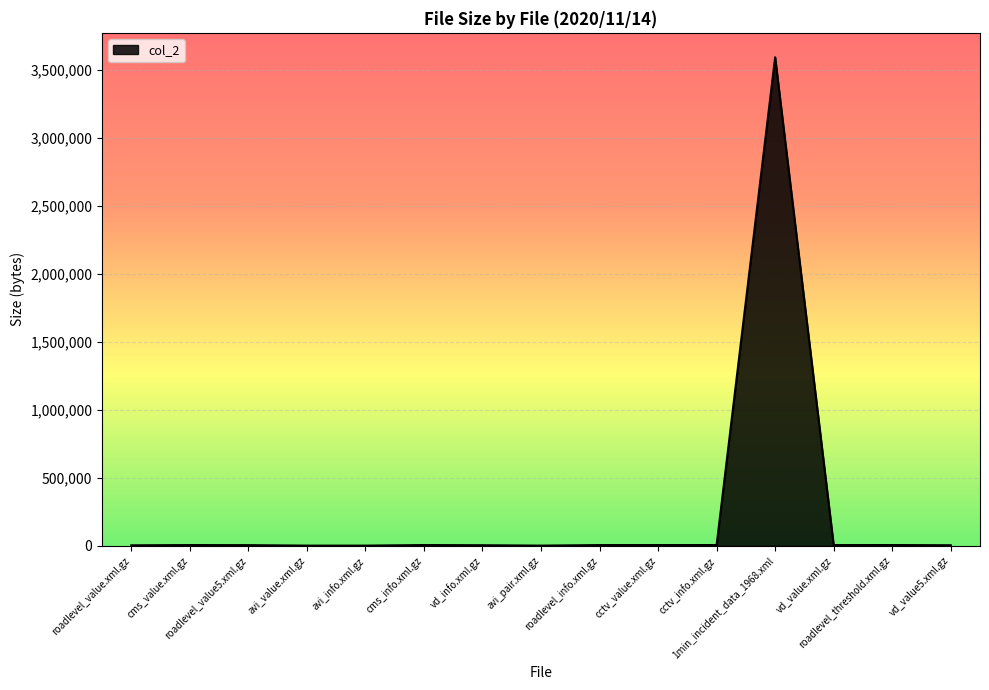

What is the difference between the maximum and minimum values?

3593091